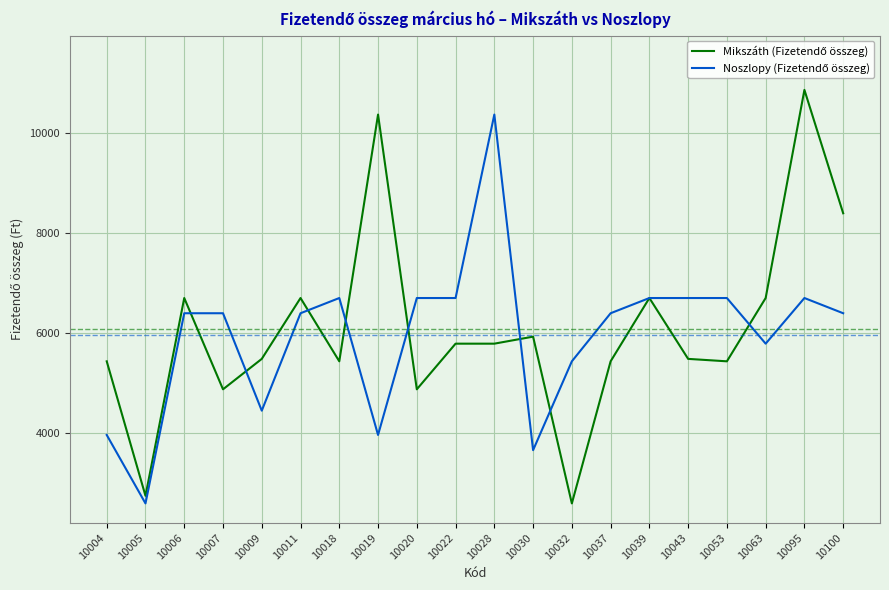

At which category is the sum across all series the highest?

10095